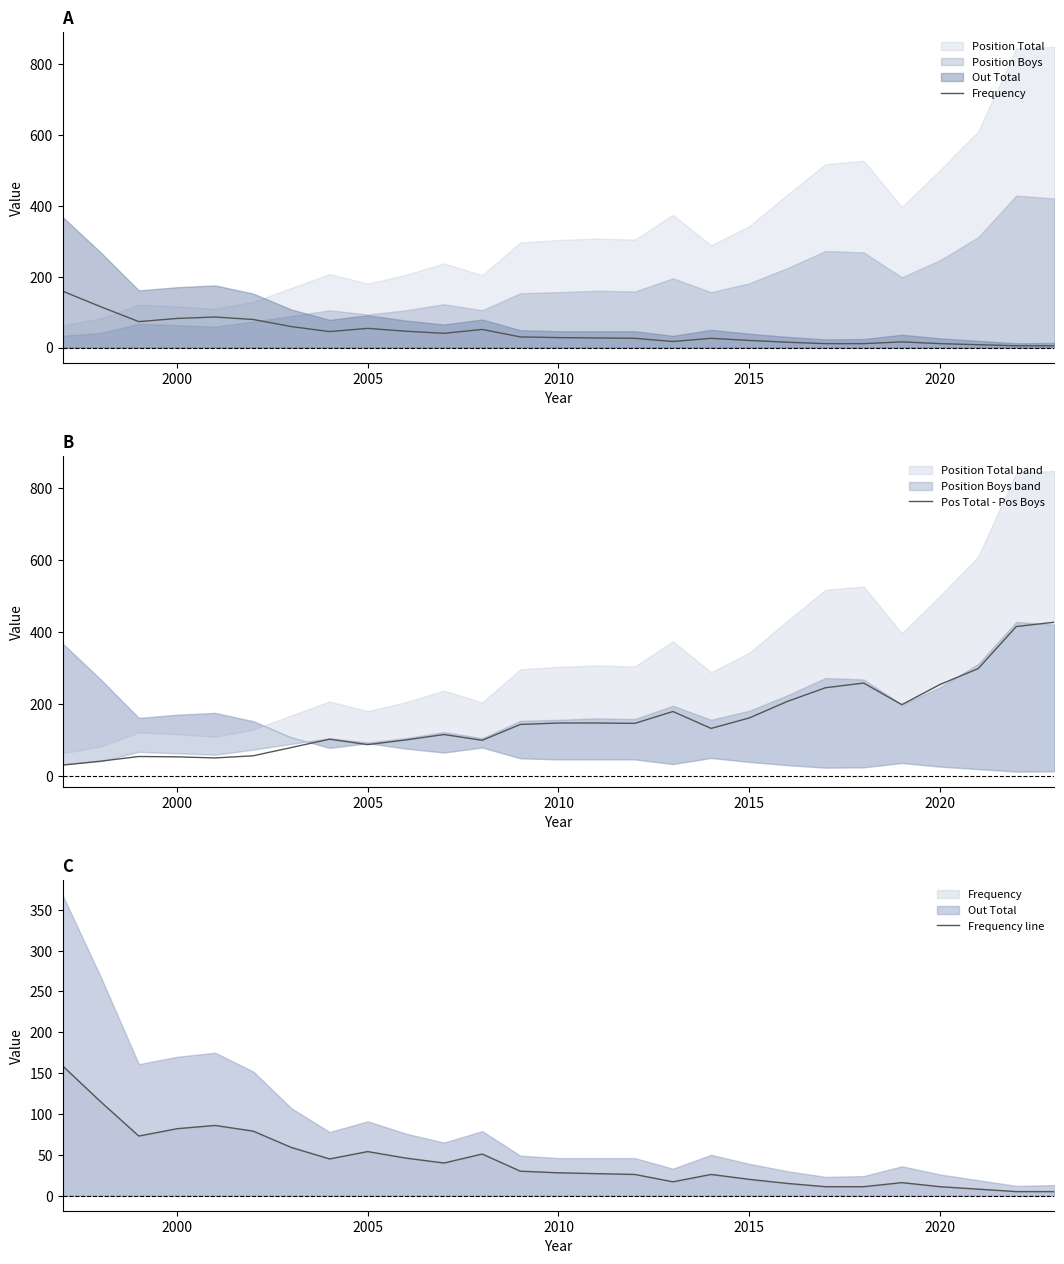

What is the maximum value for Pos Total - Pos Boys?

427